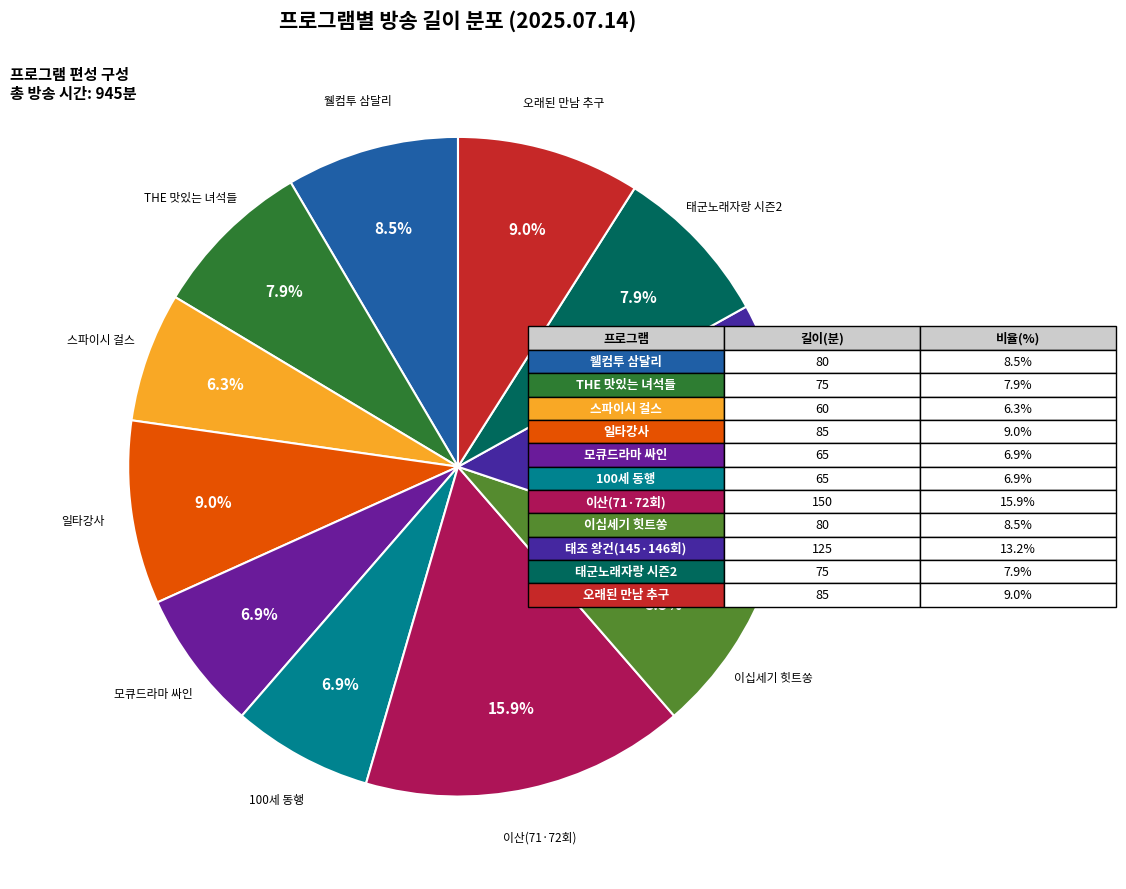

Is 오래된 만남 추구 the majority of the pie?

No